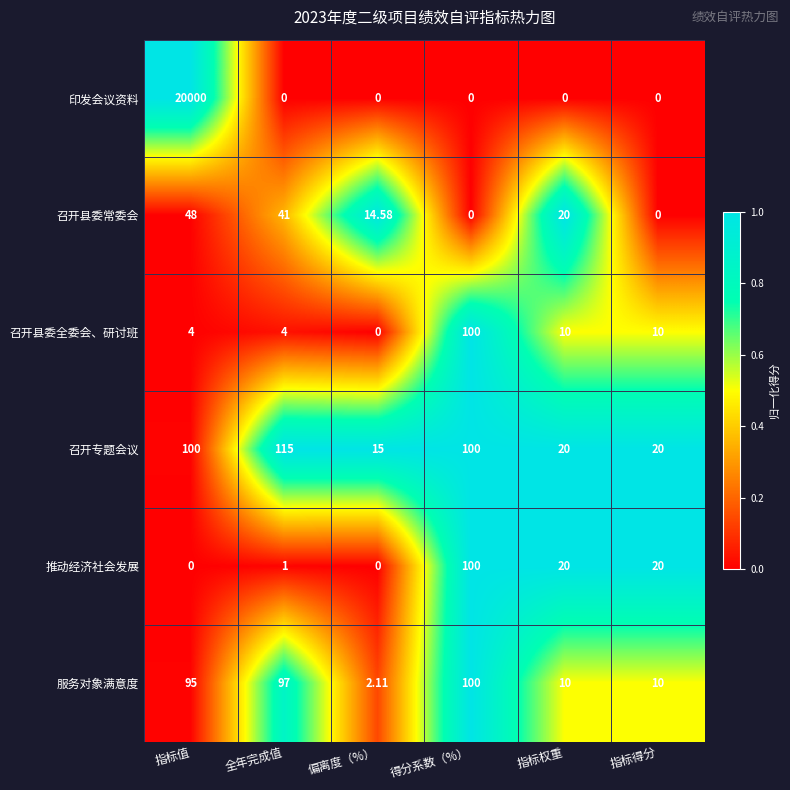

At which category is the sum across all series the highest?

指标值